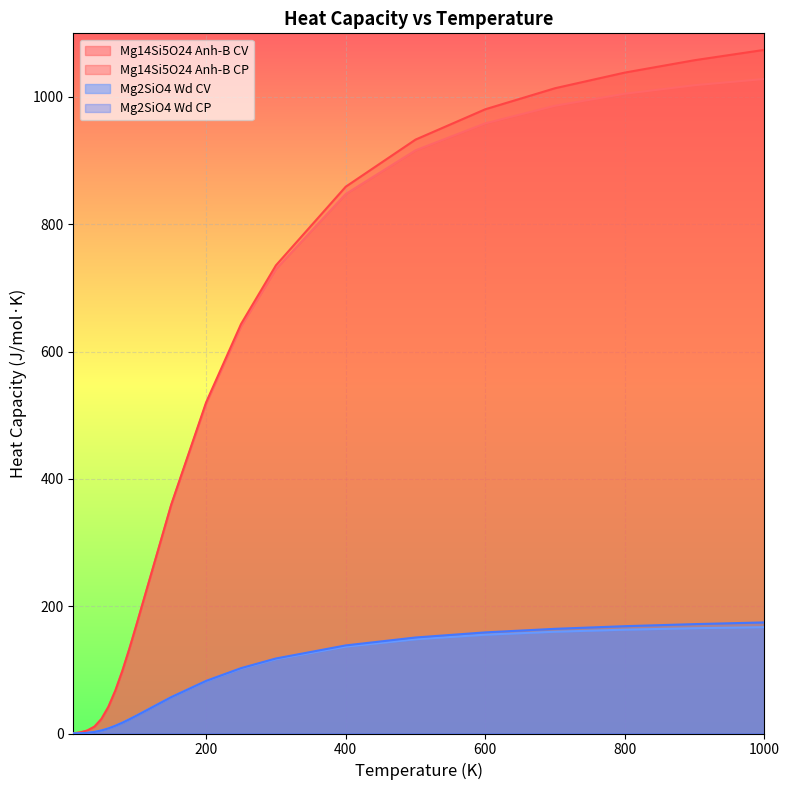

How many lines are shown in the chart?

4